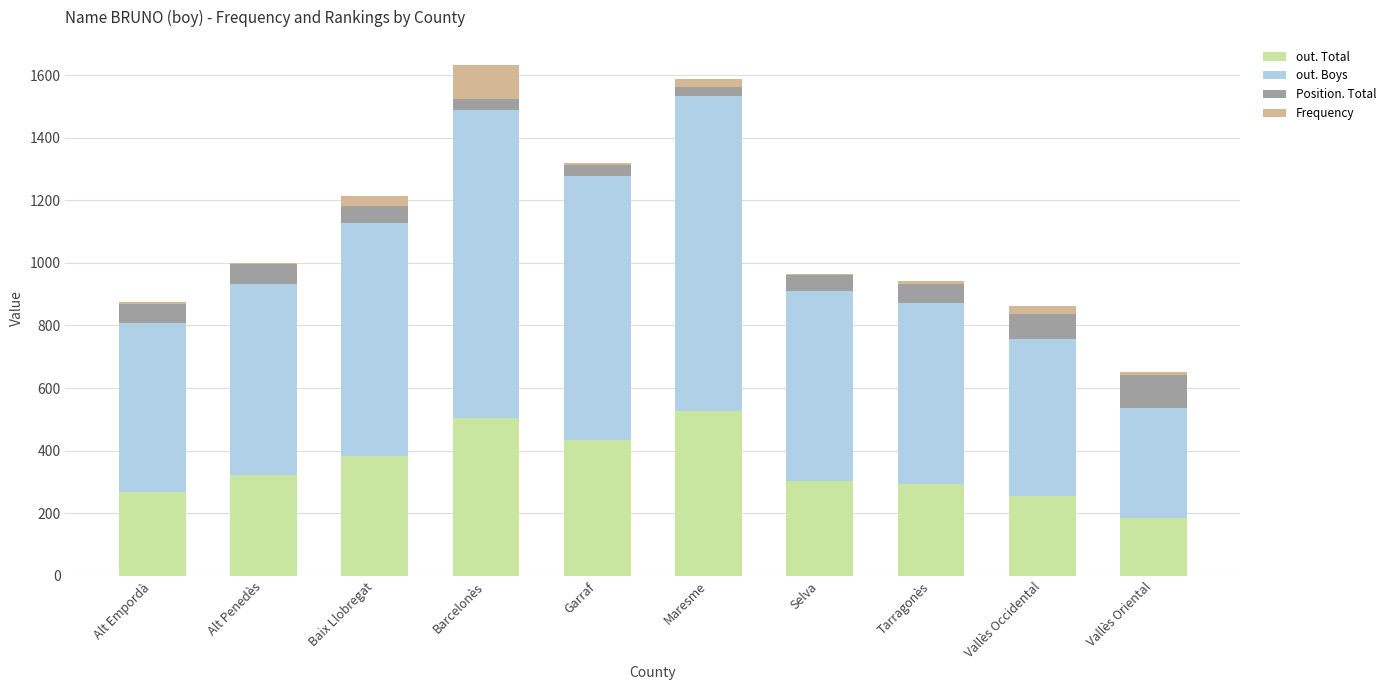

What are all the series names shown in the legend?

out. Total, out. Boys, Position. Total, Frequency